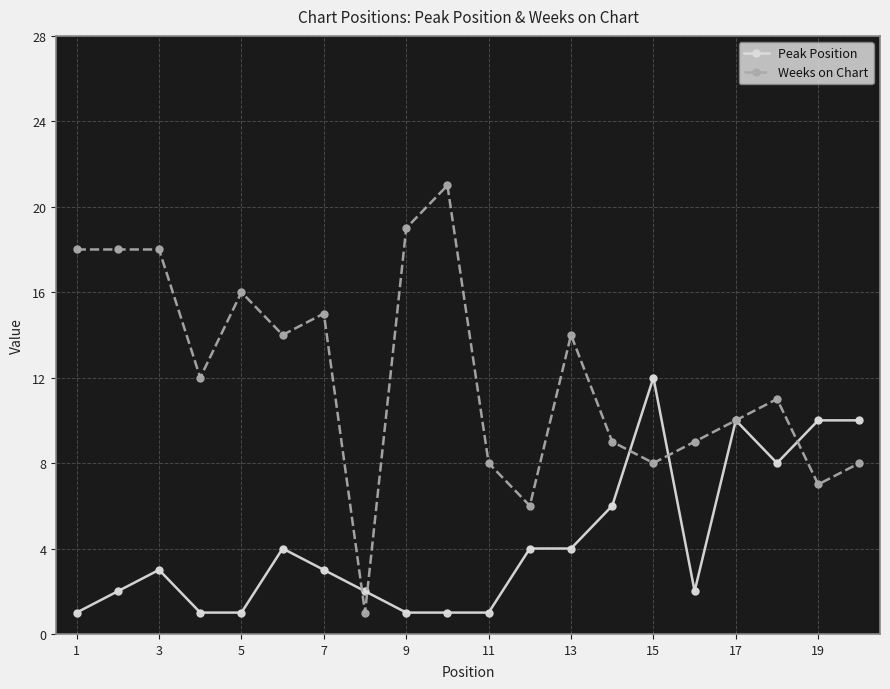

Reading left to right, extract all data points from this chart.

Peak Position: 1	2	3	1	1	4	3	2	1	1	1	4	4	6	12	2	10	8	10	10
Weeks on Chart: 18	18	18	12	16	14	15	1	19	21	8	6	14	9	8	9	10	11	7	8